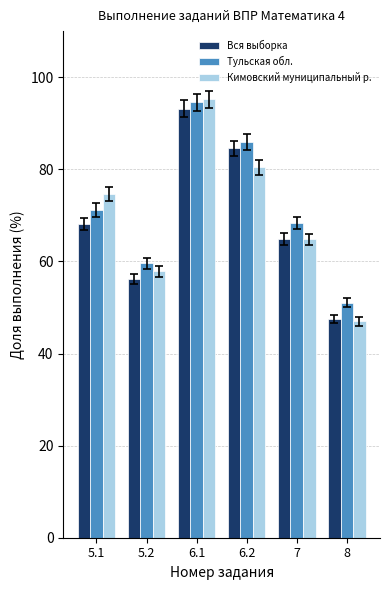

Count the number of data series in this chart.

3